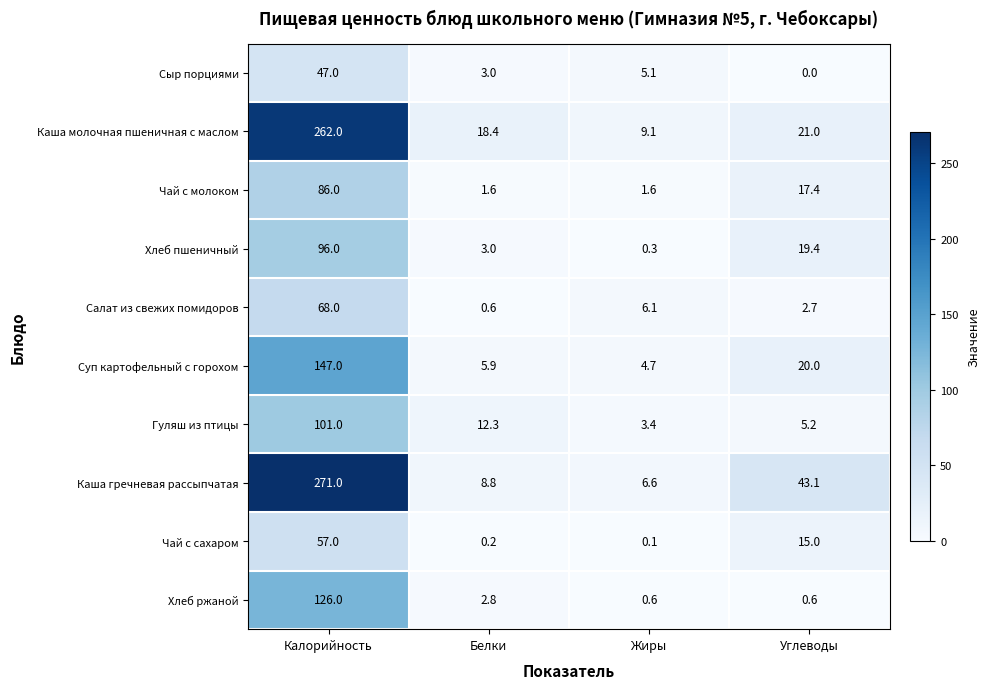

Is it true that Чай с молоком equals 2.7 at Жиры?

False